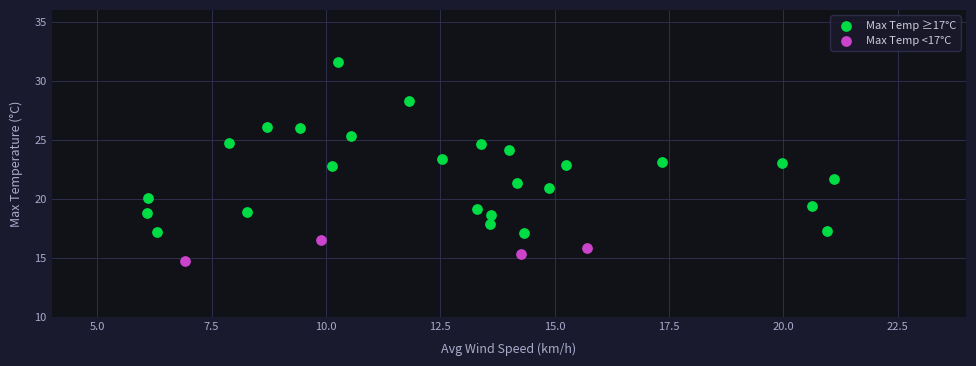

Which series reaches the minimum Y coordinate?

Max Temp <17°C